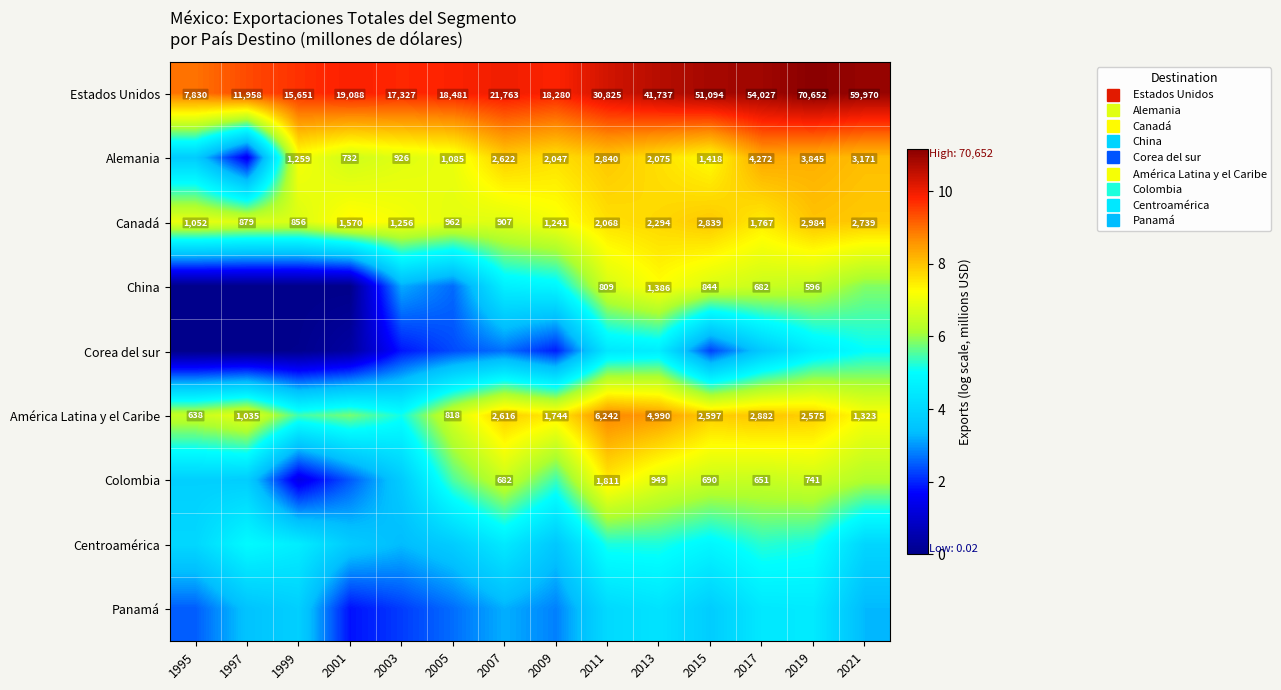

Rank the series by their maximum value, from lowest to highest.

Panamá, Corea del sur, Centroamérica, China, Colombia, Canadá, Alemania, América Latina y el Caribe, Estados Unidos